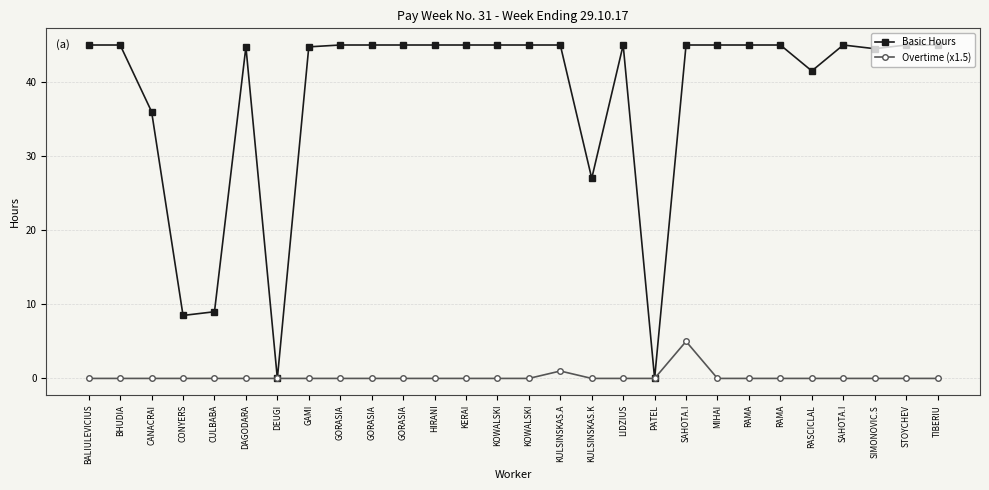

True or false: Basic Hours and Overtime (x1.5) intersect in this chart.

False